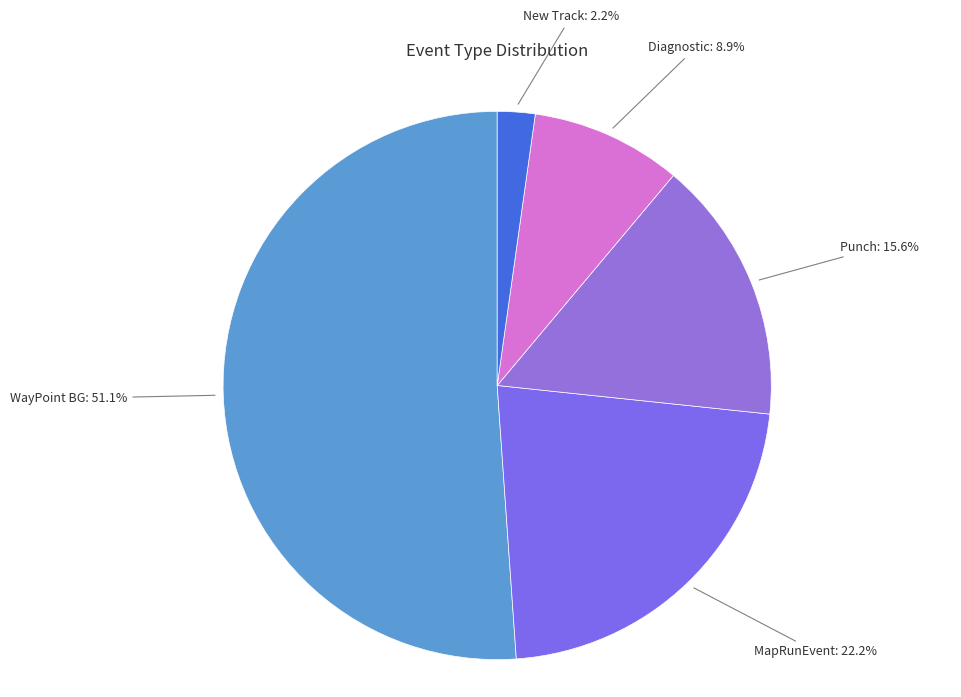

Combined, what portion of the pie is WayPoint BG and New Track?

53.3%